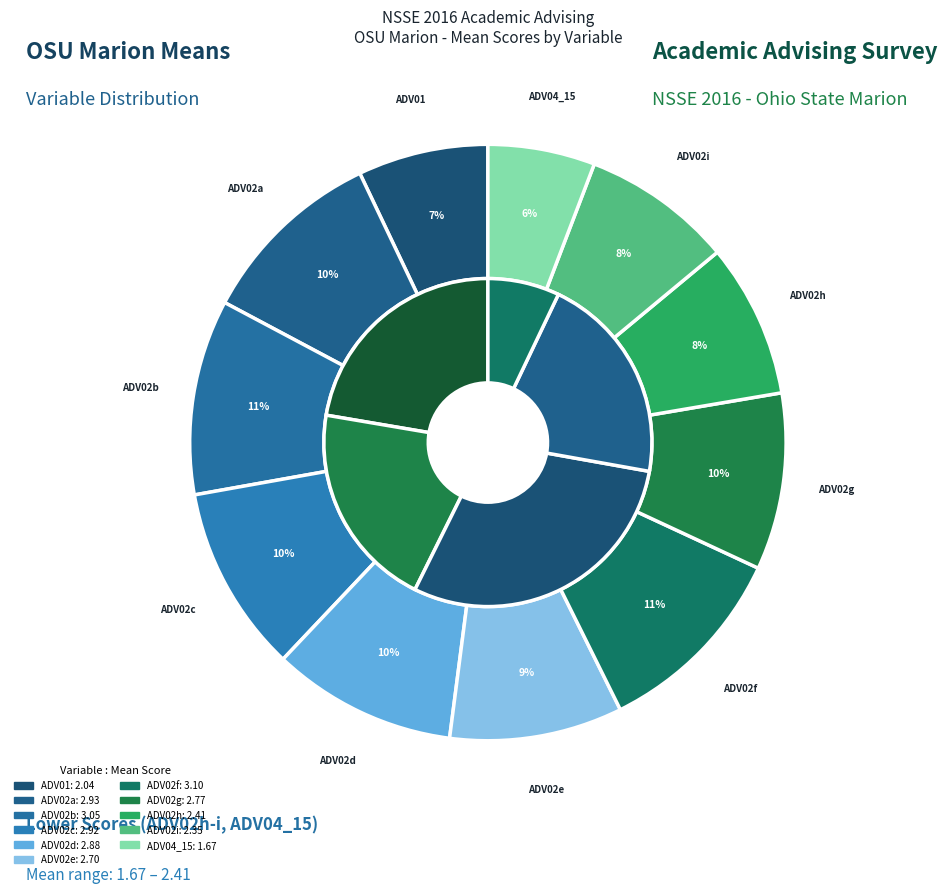

Which has a higher value, ADV04_15 or ADV02b?

ADV02b